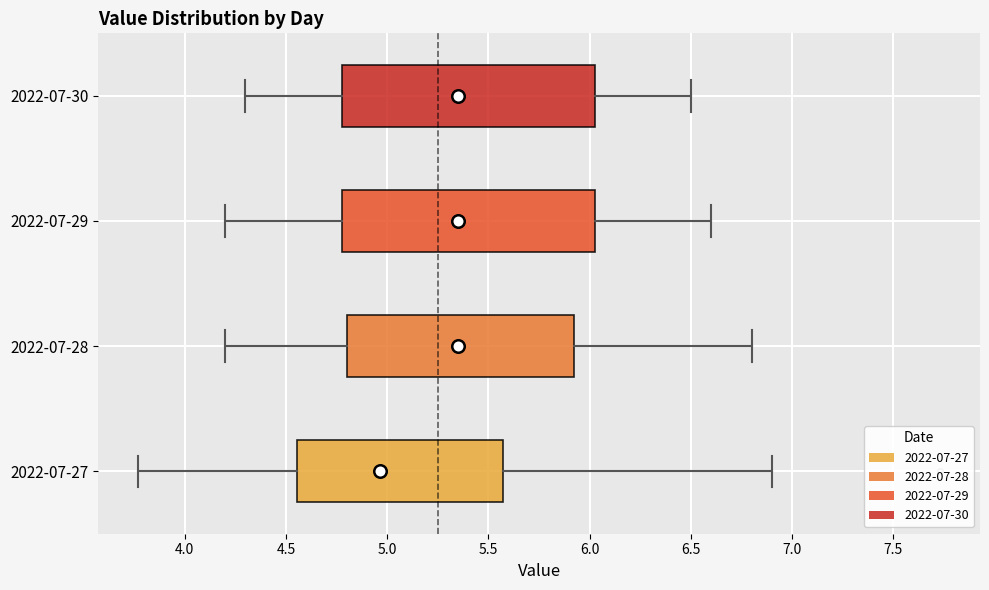

Where does the median line of the box for 2022-07-27 sit on the x-axis? The values are not printed on the chart, so give them approximately, as read against the axis.

4.95